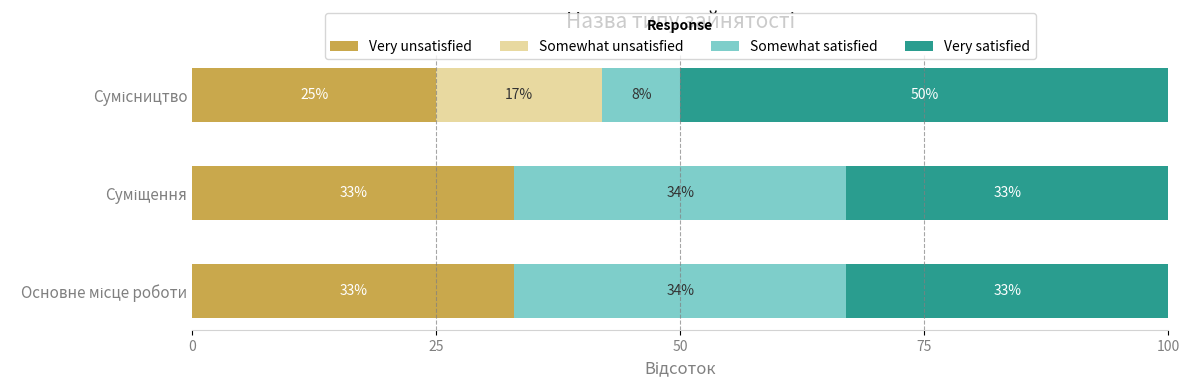

What is the highest value of the Very unsatisfied series?

33